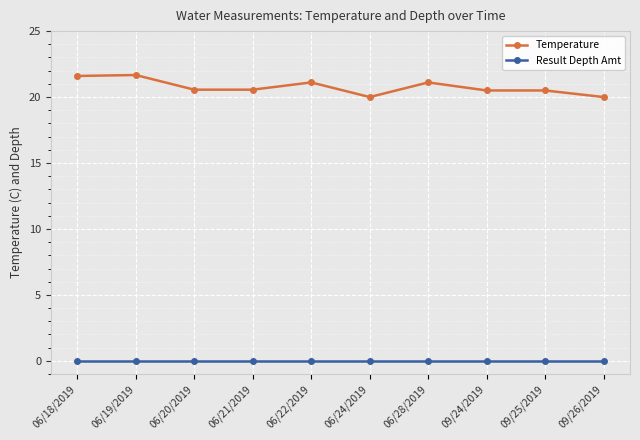

True or false: Result Depth Amt and Temperature cross at least once.

False